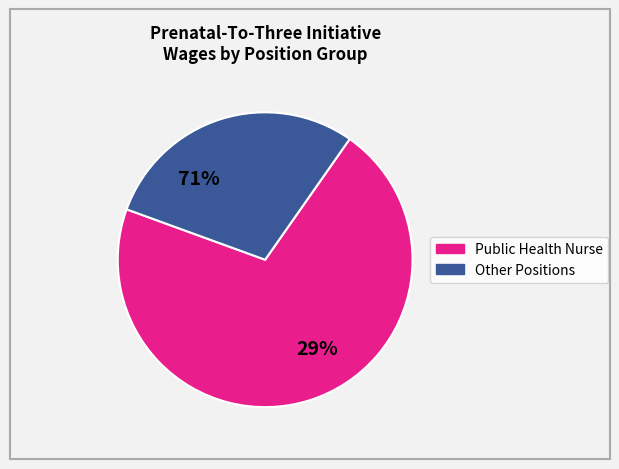

Which slice is the largest?

Public Health Nurse